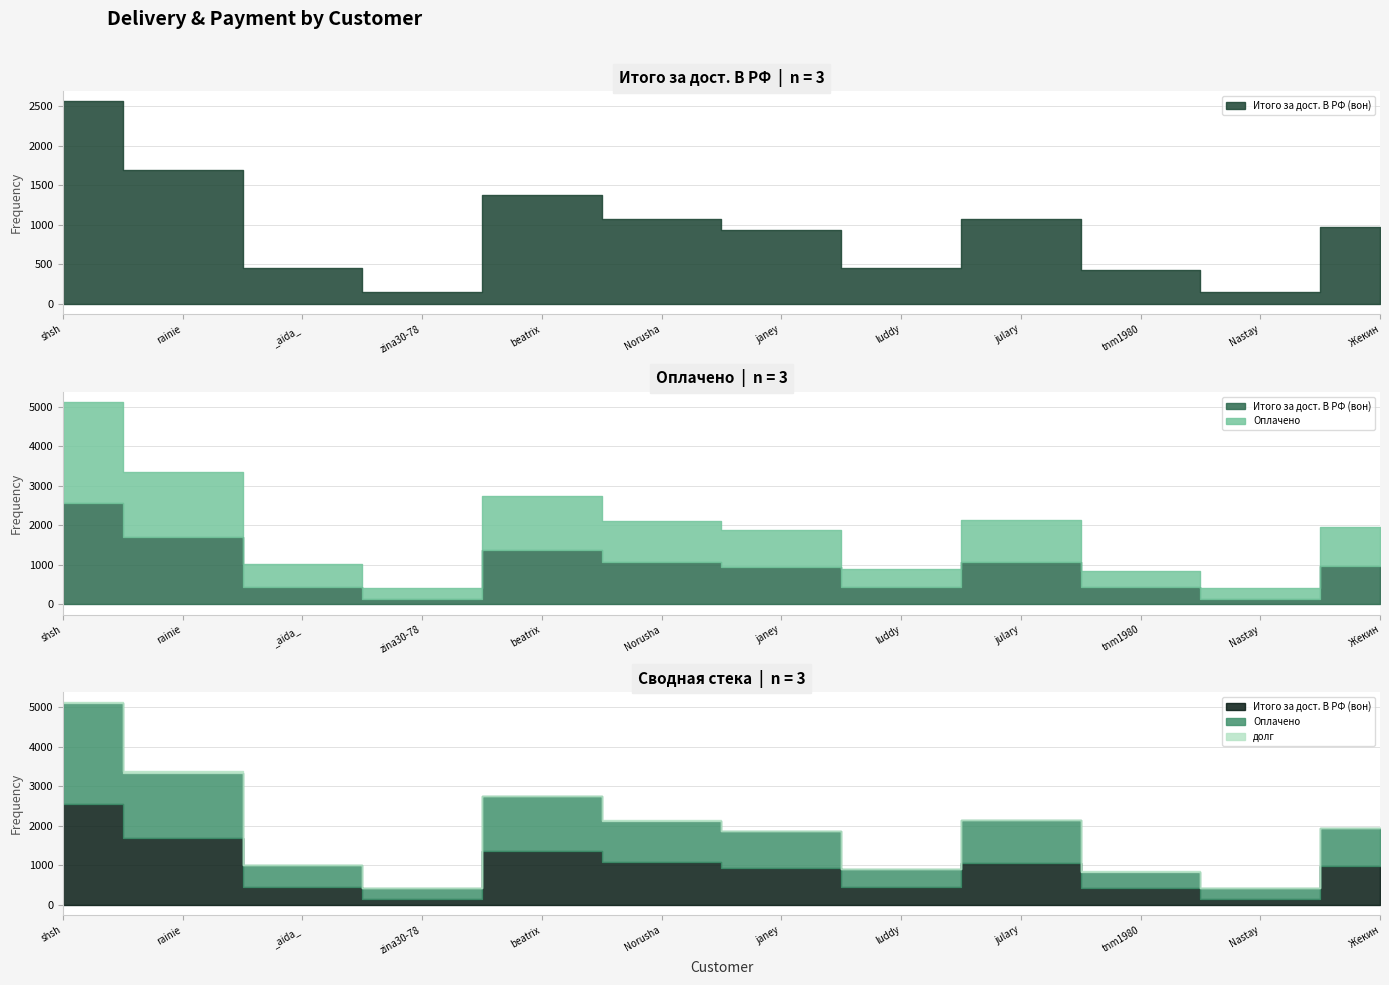

True or false: долг has a value of 0.3 at beatrix.

False